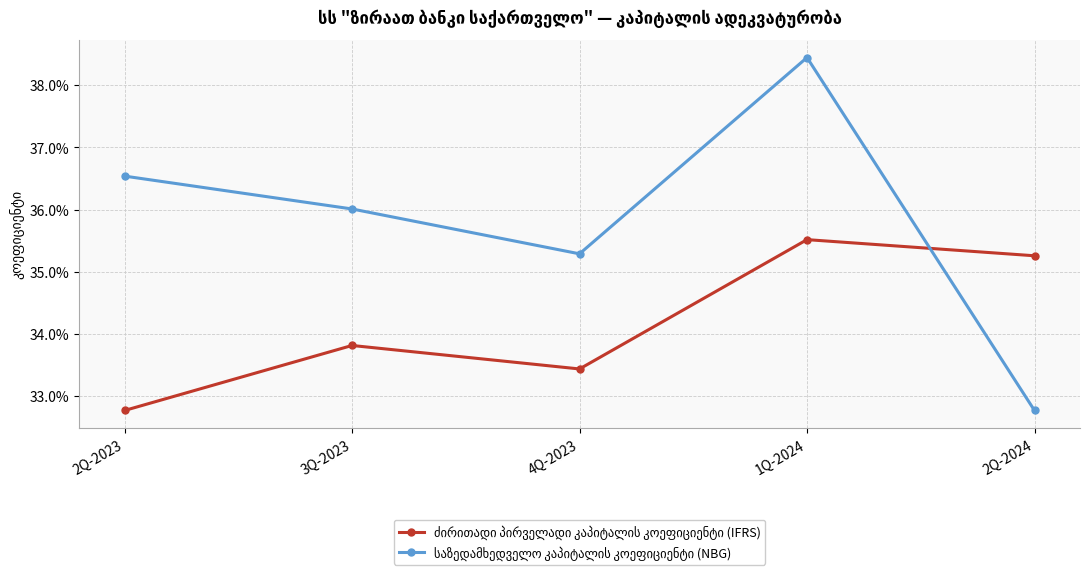

Does the chart have visible grid lines?

Yes